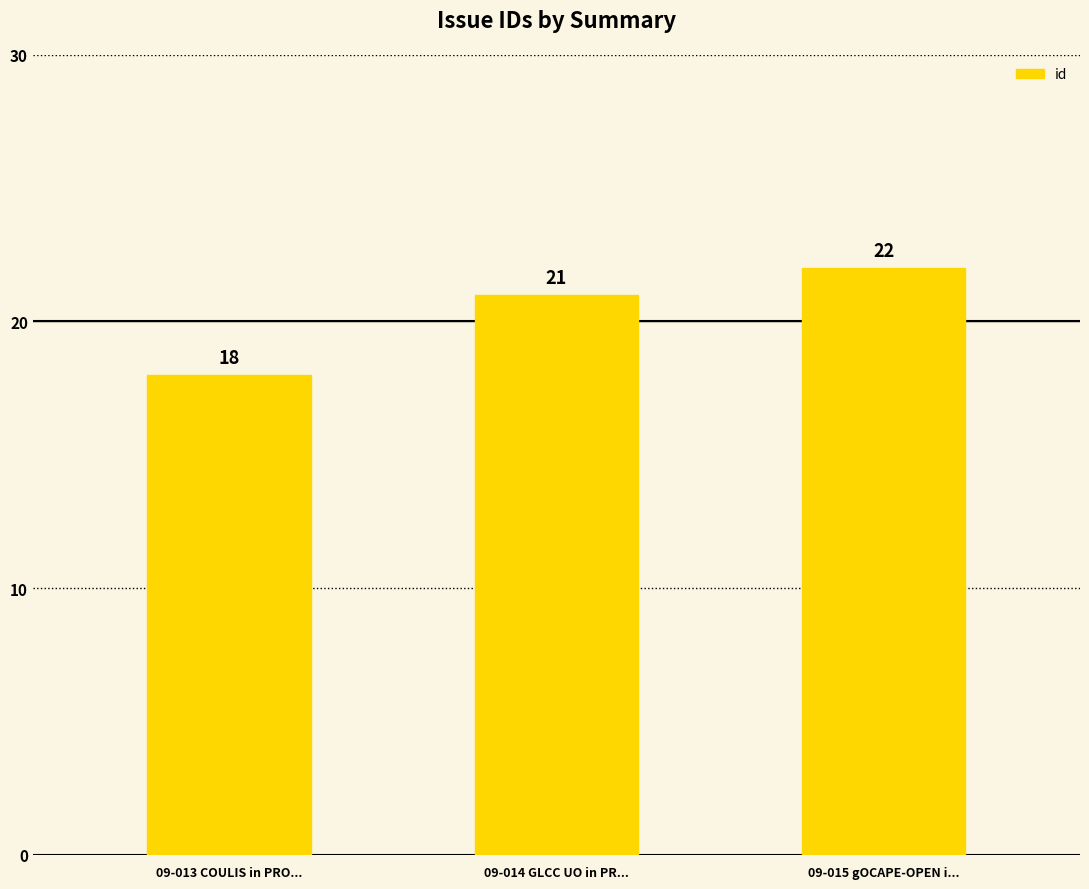

The value at 09-013 COULIS in PRO... is 26. True or false?

False